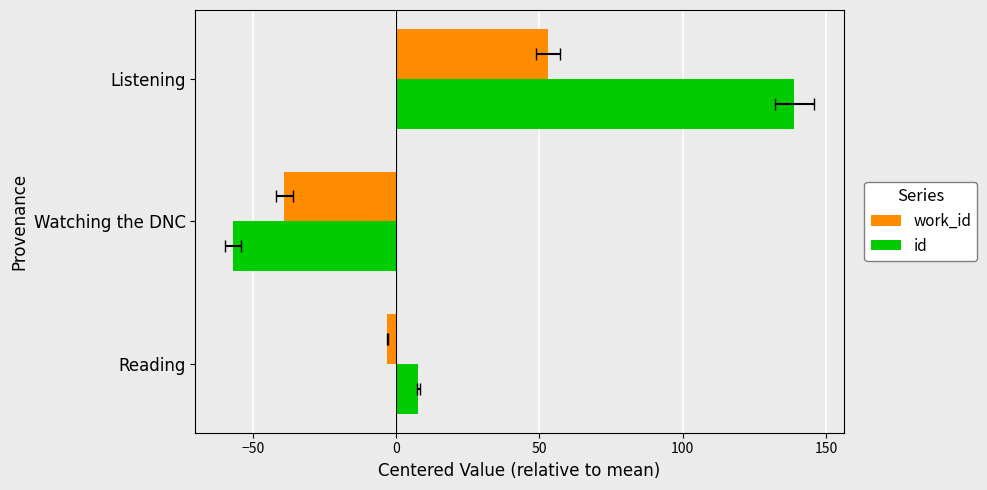

Count the number of categories in the chart.

3